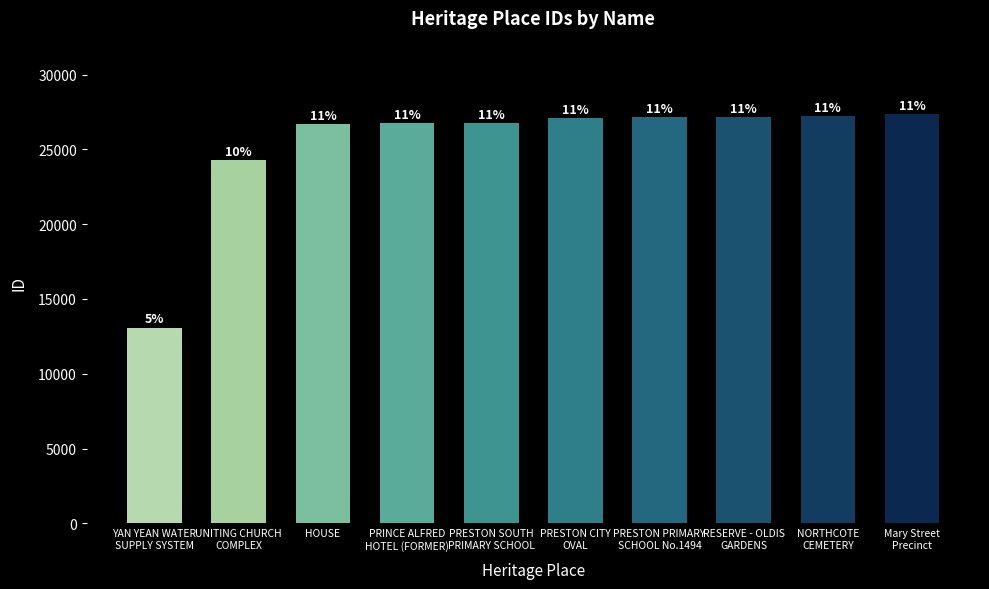

What is the difference between the maximum and second lowest values?

3071